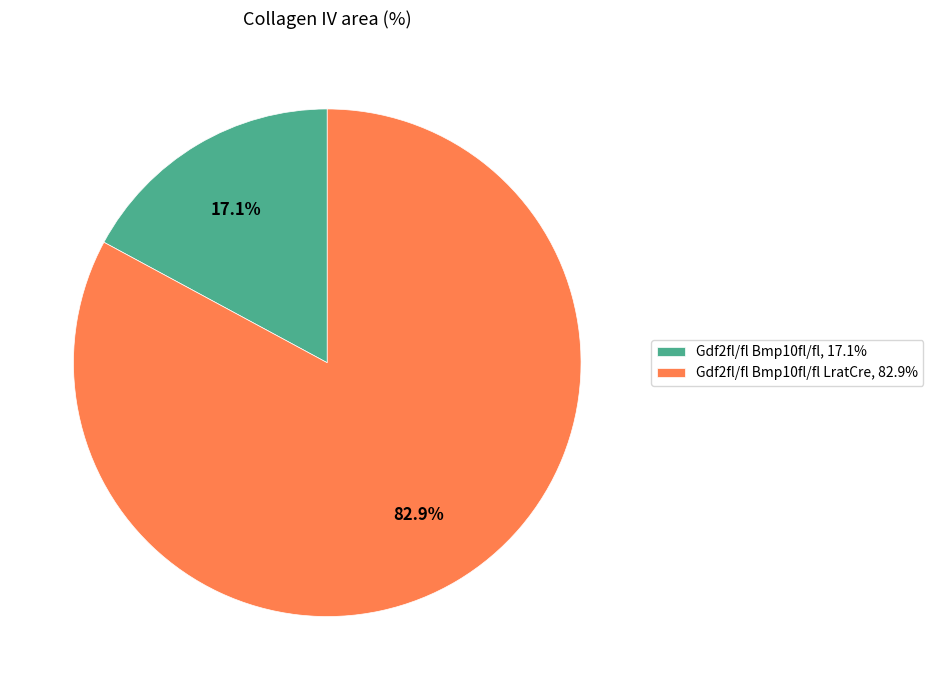

Count the number of slices in the pie.

2